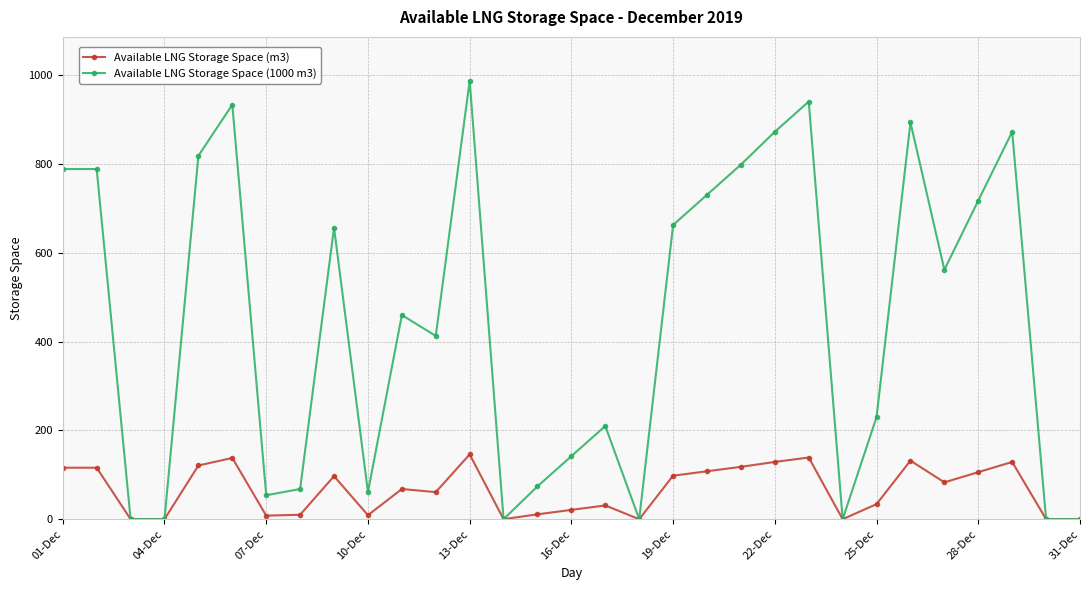

True or false: Available LNG Storage Space (m3) has more than 2 interior local peaks.

True